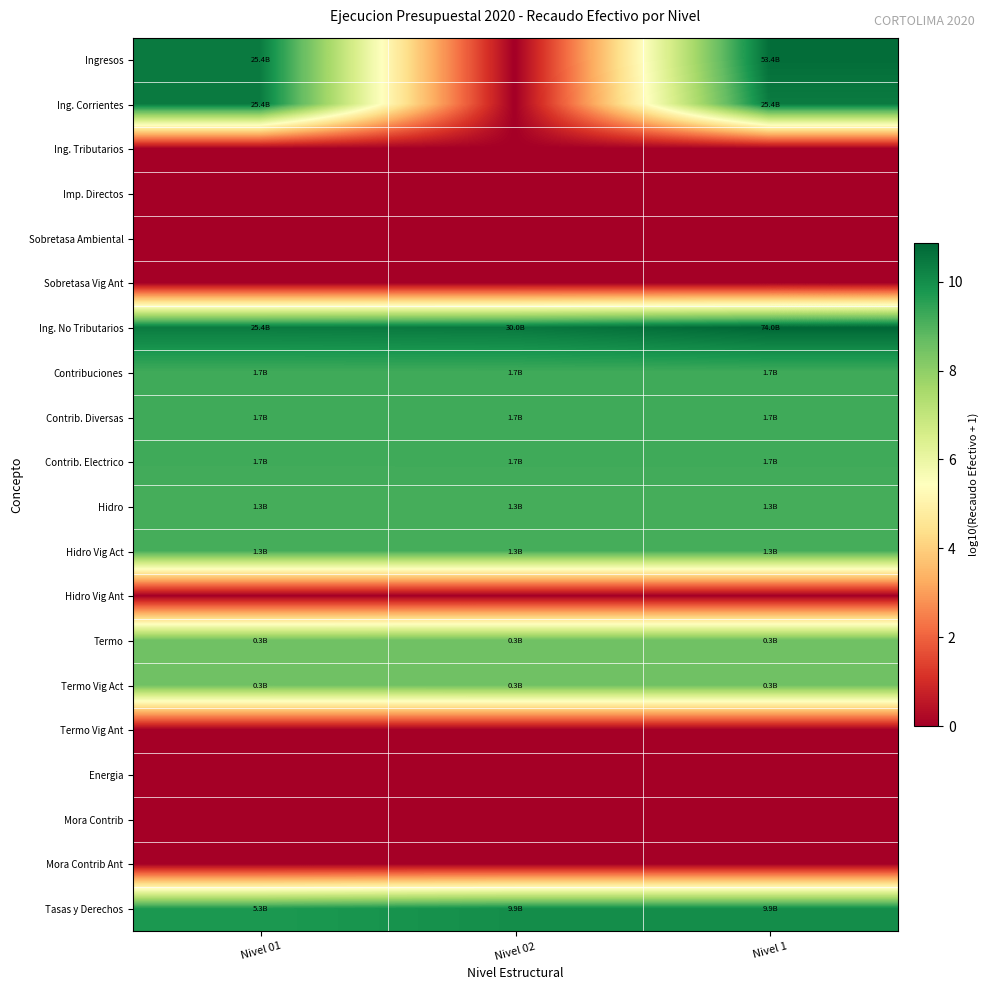

Reading left to right, transcribe all the data shown in this chart.

Ingresos: Nivel 01=10.4	Nivel 02=0.0	Nivel 1=10.7
Ing. Corrientes: Nivel 01=10.4	Nivel 02=0.0	Nivel 1=10.4
Ing. Tributarios: Nivel 01=0.0	Nivel 02=0.0	Nivel 1=0.0
Imp. Directos: Nivel 01=0.0	Nivel 02=0.0	Nivel 1=0.0
Sobretasa Ambiental: Nivel 01=0.0	Nivel 02=0.0	Nivel 1=0.0
Sobretasa Vig Ant: Nivel 01=0.0	Nivel 02=0.0	Nivel 1=0.0
Ing. No Tributarios: Nivel 01=10.4	Nivel 02=10.5	Nivel 1=10.9
Contribuciones: Nivel 01=9.2	Nivel 02=9.2	Nivel 1=9.2
Contrib. Diversas: Nivel 01=9.2	Nivel 02=9.2	Nivel 1=9.2
Contrib. Electrico: Nivel 01=9.2	Nivel 02=9.2	Nivel 1=9.2
Hidro: Nivel 01=9.1	Nivel 02=9.1	Nivel 1=9.1
Hidro Vig Act: Nivel 01=9.1	Nivel 02=9.1	Nivel 1=9.1
Hidro Vig Ant: Nivel 01=0.0	Nivel 02=0.0	Nivel 1=0.0
Termo: Nivel 01=8.5	Nivel 02=8.5	Nivel 1=8.5
Termo Vig Act: Nivel 01=8.5	Nivel 02=8.5	Nivel 1=8.5
Termo Vig Ant: Nivel 01=0.0	Nivel 02=0.0	Nivel 1=0.0
Energia: Nivel 01=0.0	Nivel 02=0.0	Nivel 1=0.0
Mora Contrib: Nivel 01=0.0	Nivel 02=0.0	Nivel 1=0.0
Mora Contrib Ant: Nivel 01=0.0	Nivel 02=0.0	Nivel 1=0.0
Tasas y Derechos: Nivel 01=9.7	Nivel 02=10.0	Nivel 1=10.0